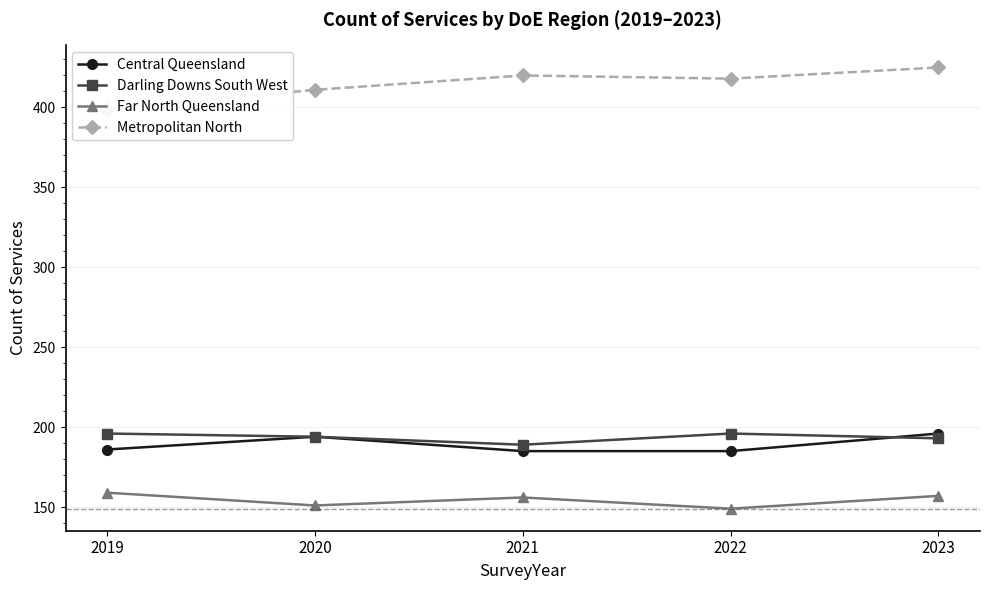

What is the maximum value shown in the chart?

425